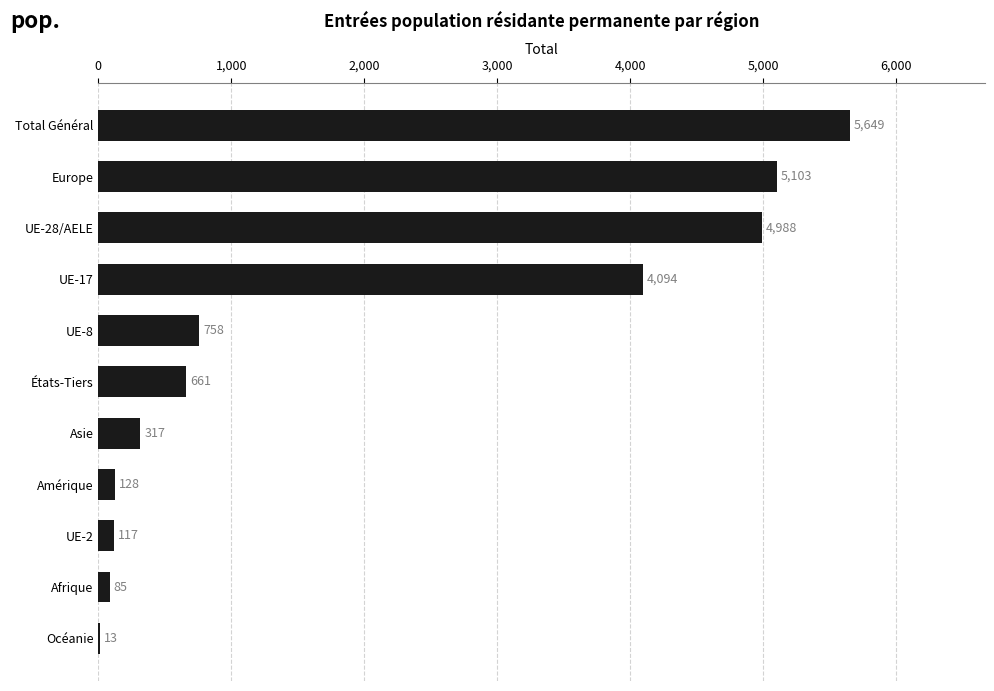

What is the change in value from Europe to États-Tiers?

-4442